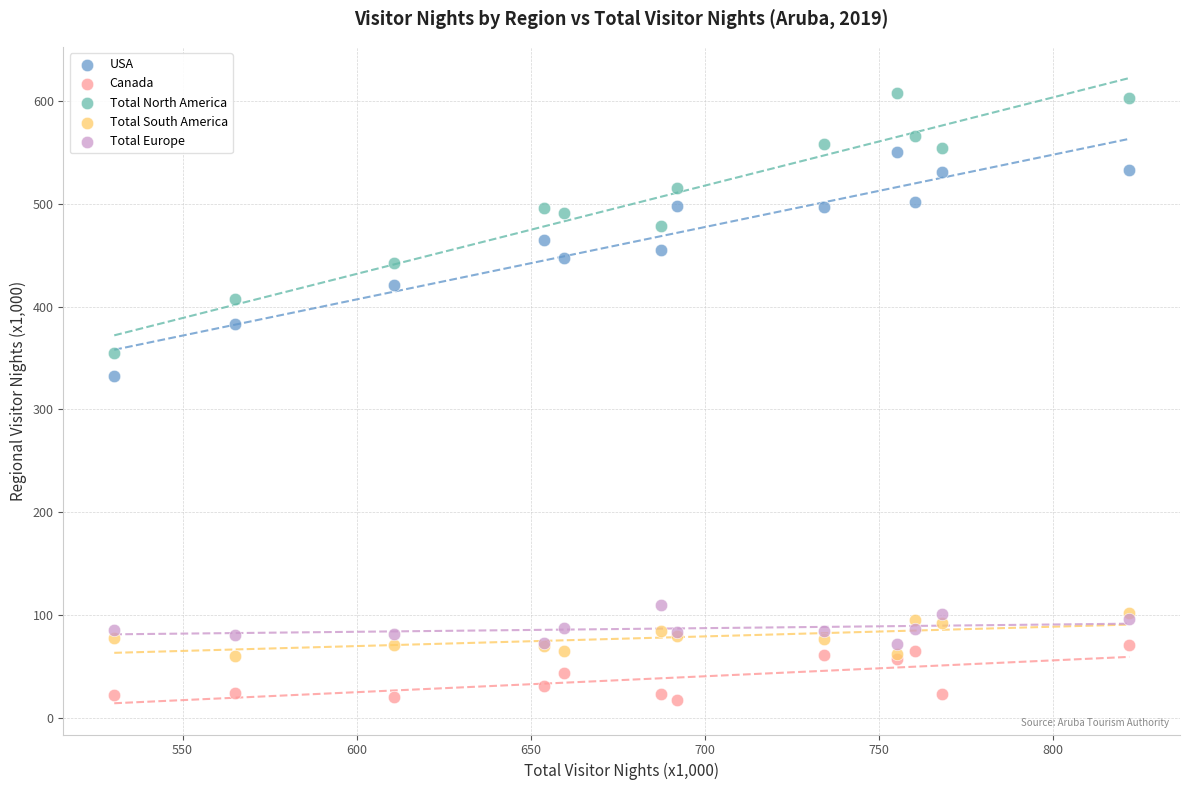

Which series contains the lowest Y value?

Canada